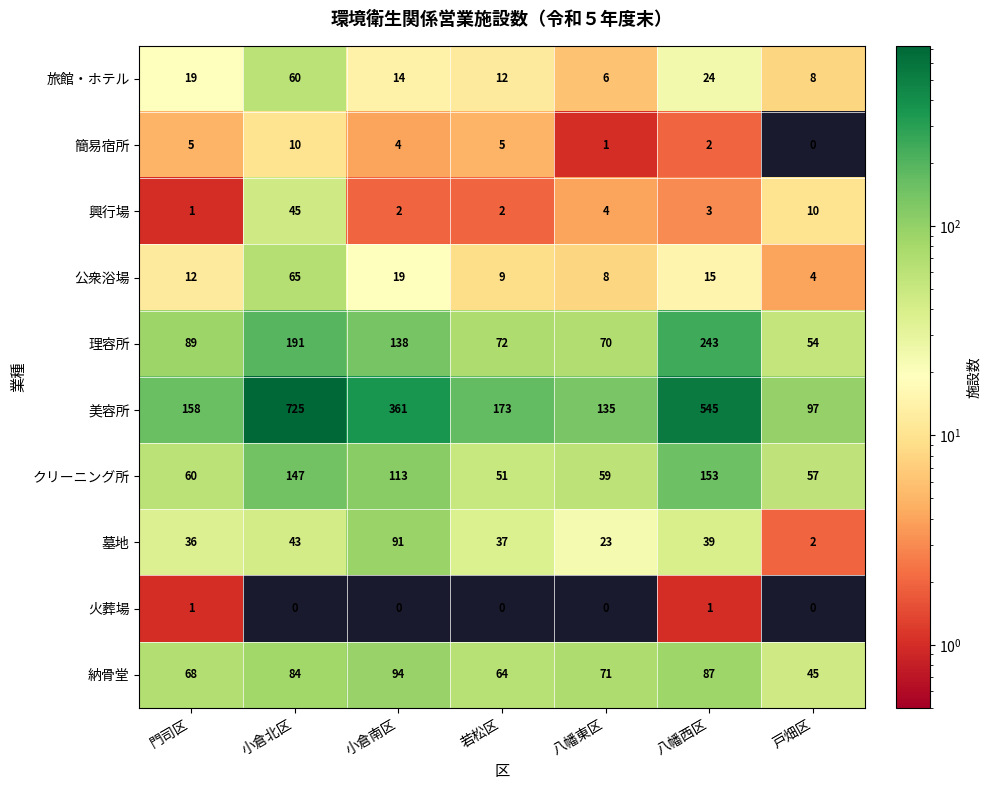

How many 簡易宿所 values are between 1 and 5?

5